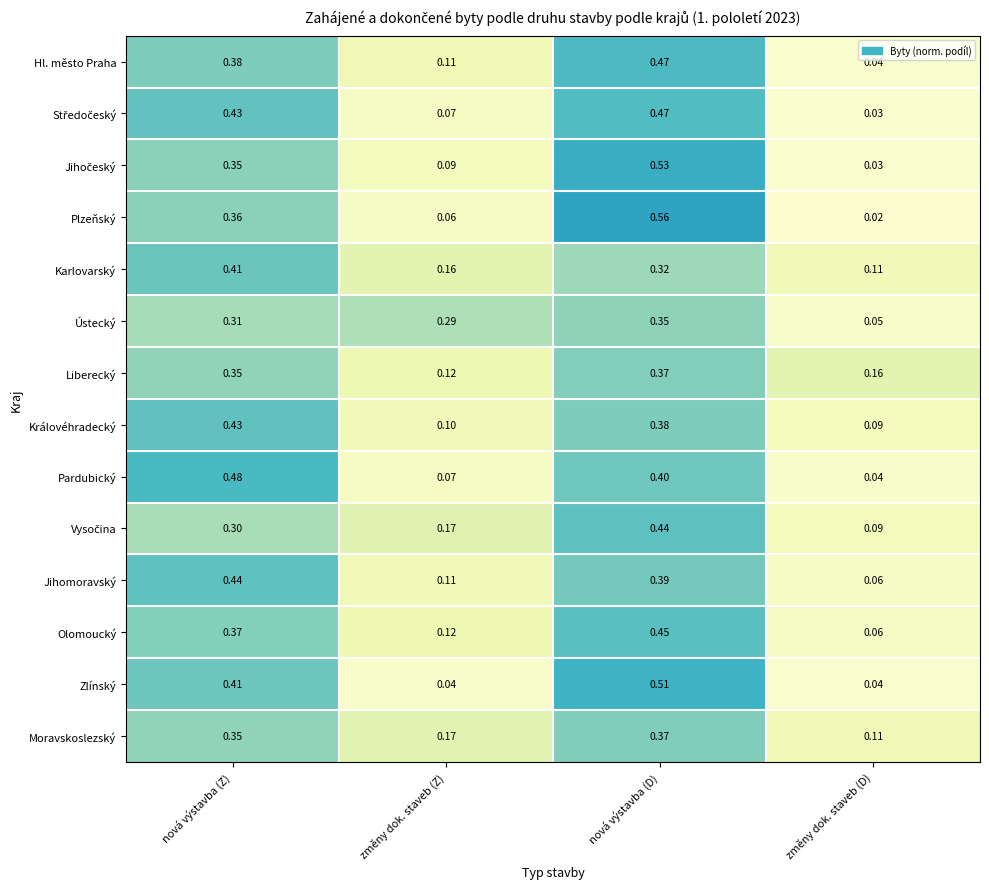

Which category has the lowest value across all series?

změny dok. staveb (D)